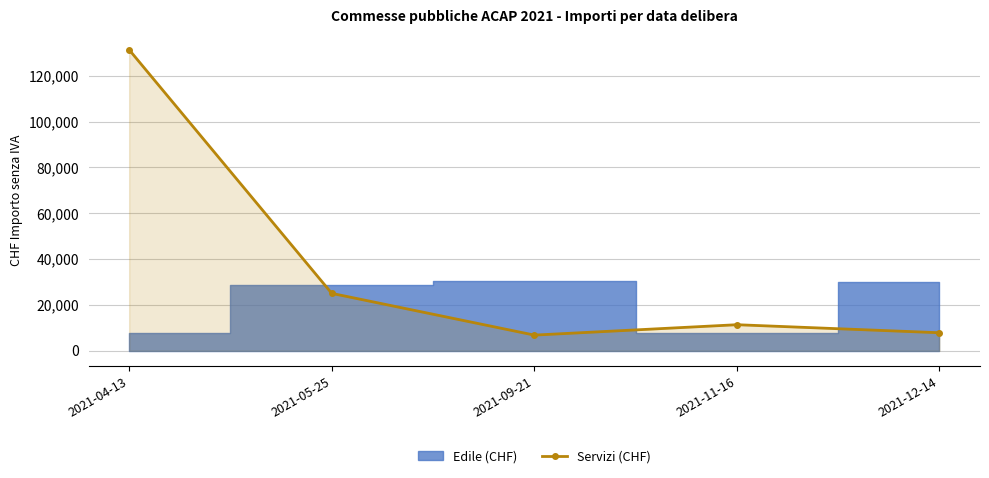

Which category has the highest value in the Servizi (CHF) series?

2021-04-13